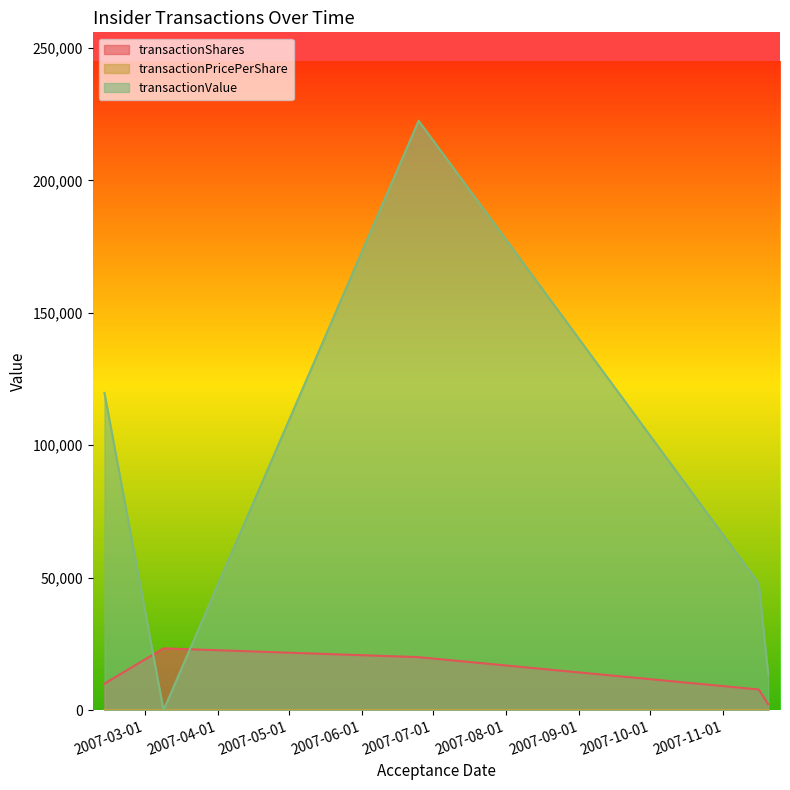

True or false: transactionShares and transactionValue intersect in this chart.

True